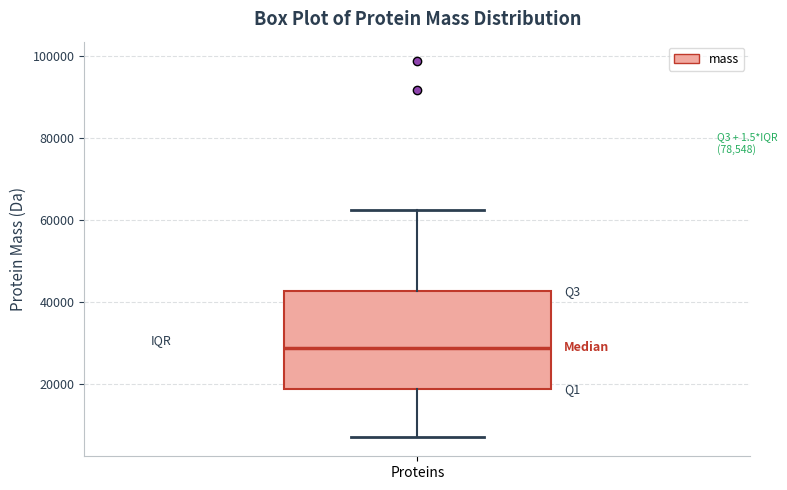

Transcribe this box plot: give where the median line is, the range the box spans, and where the two whiskers end, as read against the y-axis. The values are not printed on the chart, so give them approximately, as read against the axis.

median 28000, box 18000 to 42000, whiskers 6000 to 62000